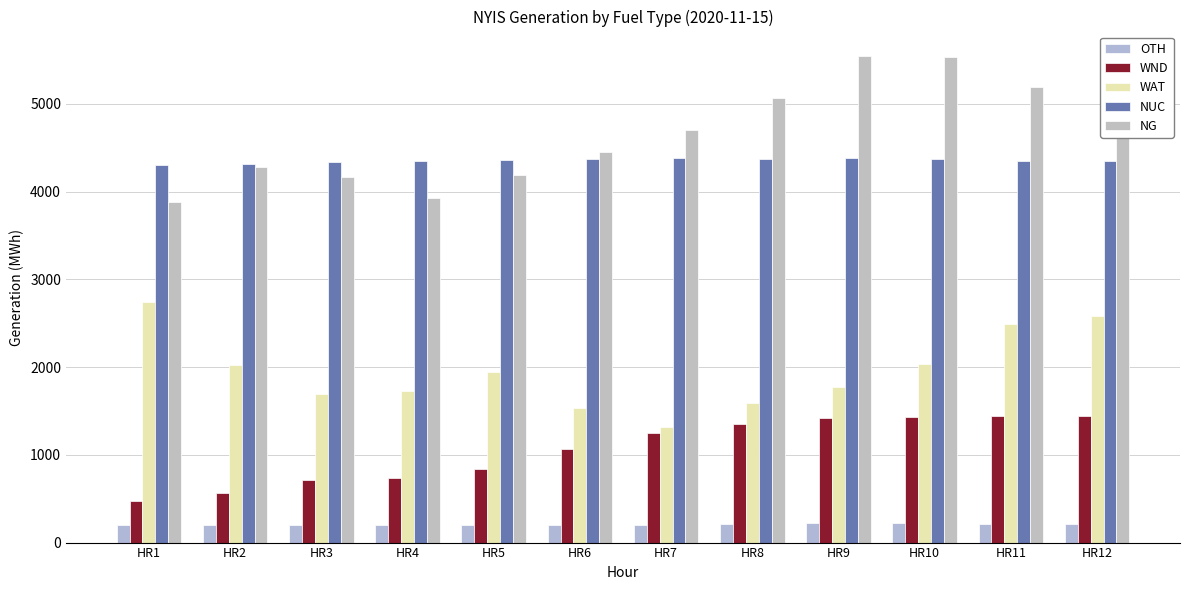

At how many categories does at least one series exceed 308?

12